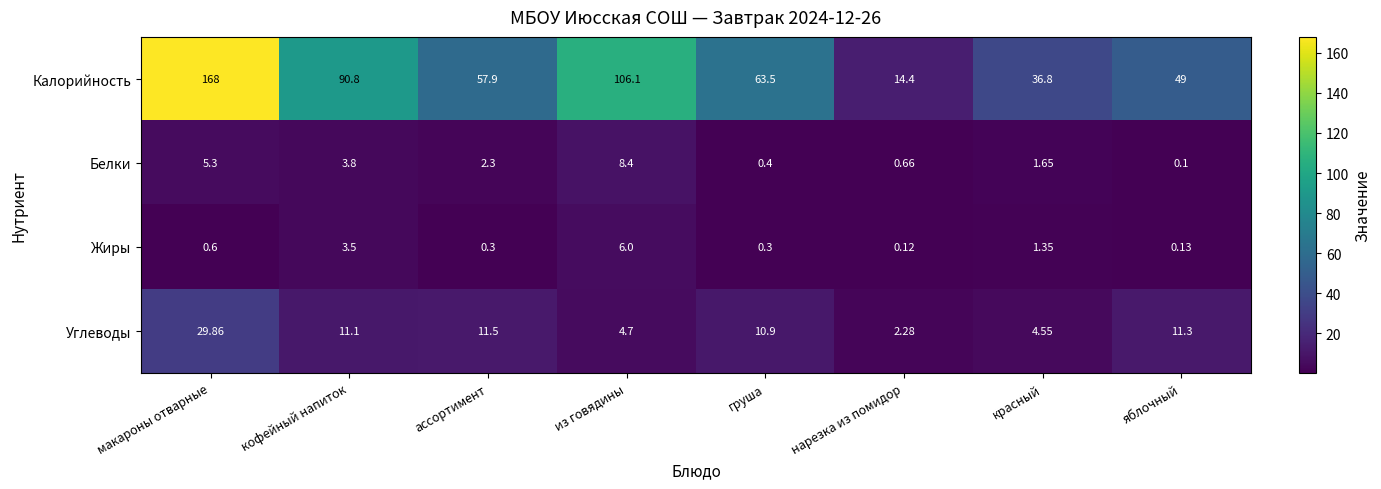

Where does the Углеводы series first go above 11?

макароны отварные